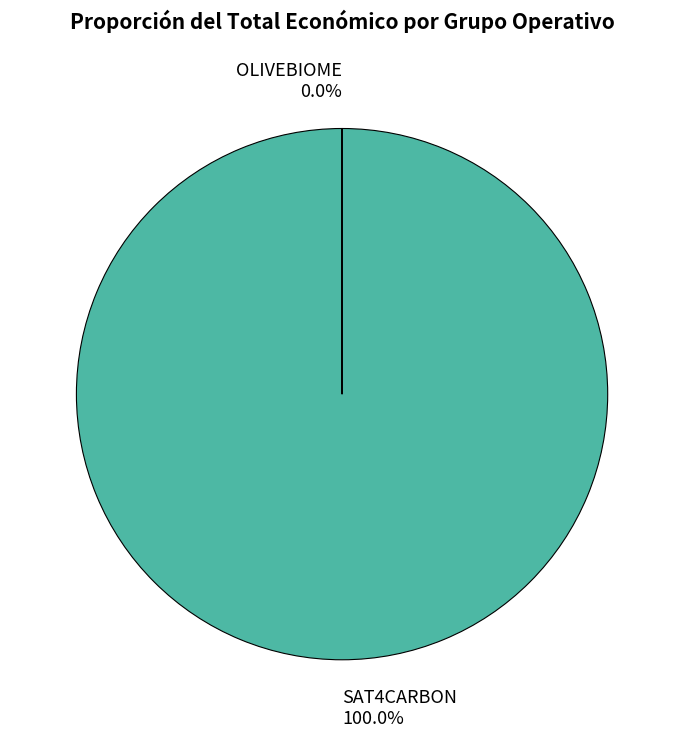

How much of the chart is everything except OLIVEBIOME?

100.0%